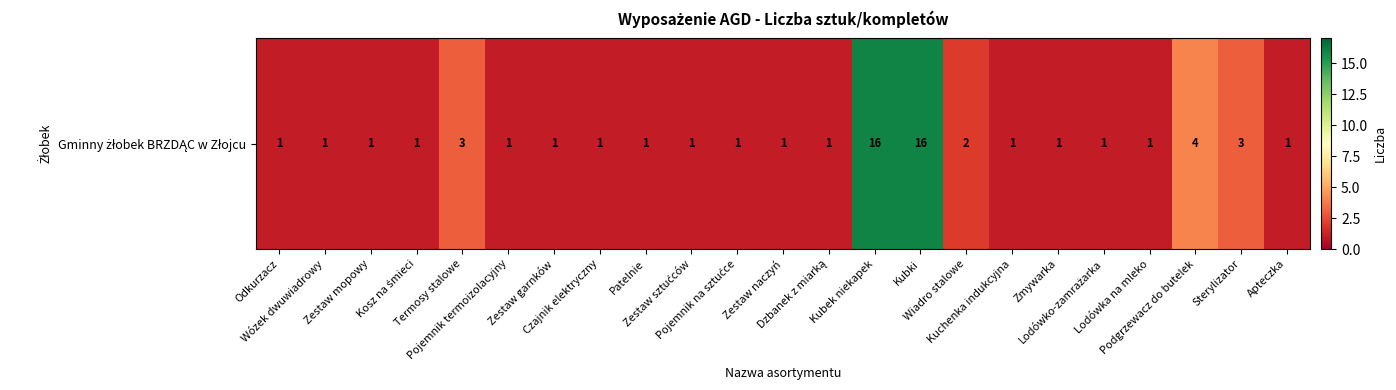

How many distinct data groups are displayed?

1